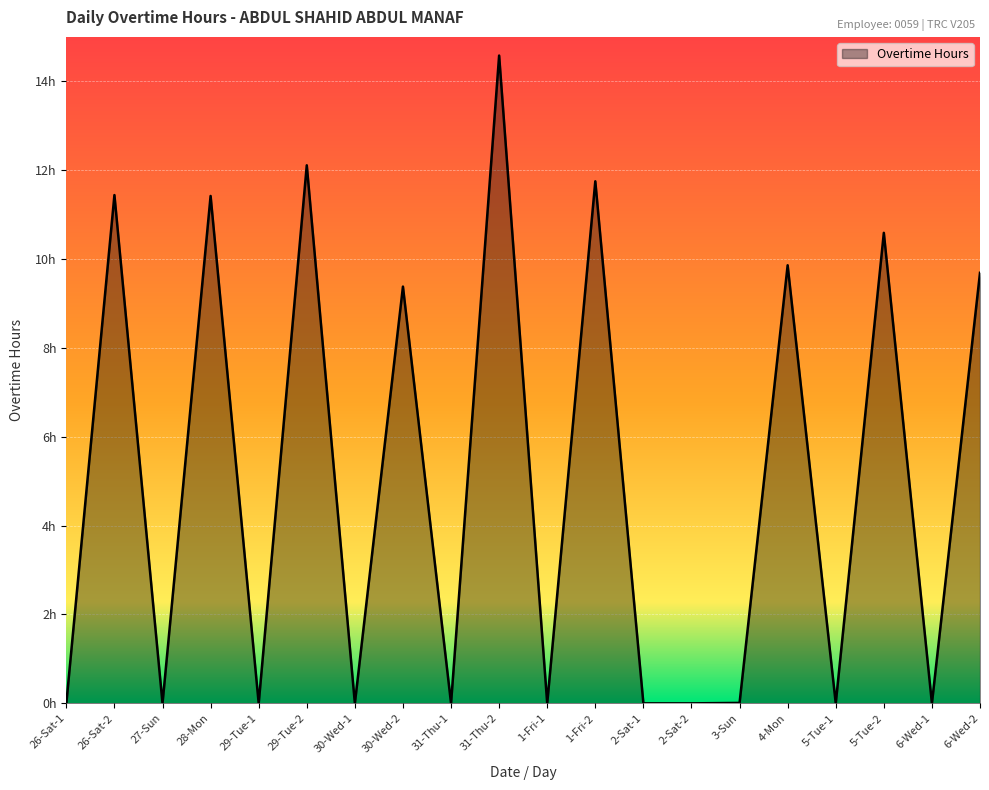

Does the chart display data point markers on the line(s)?

No